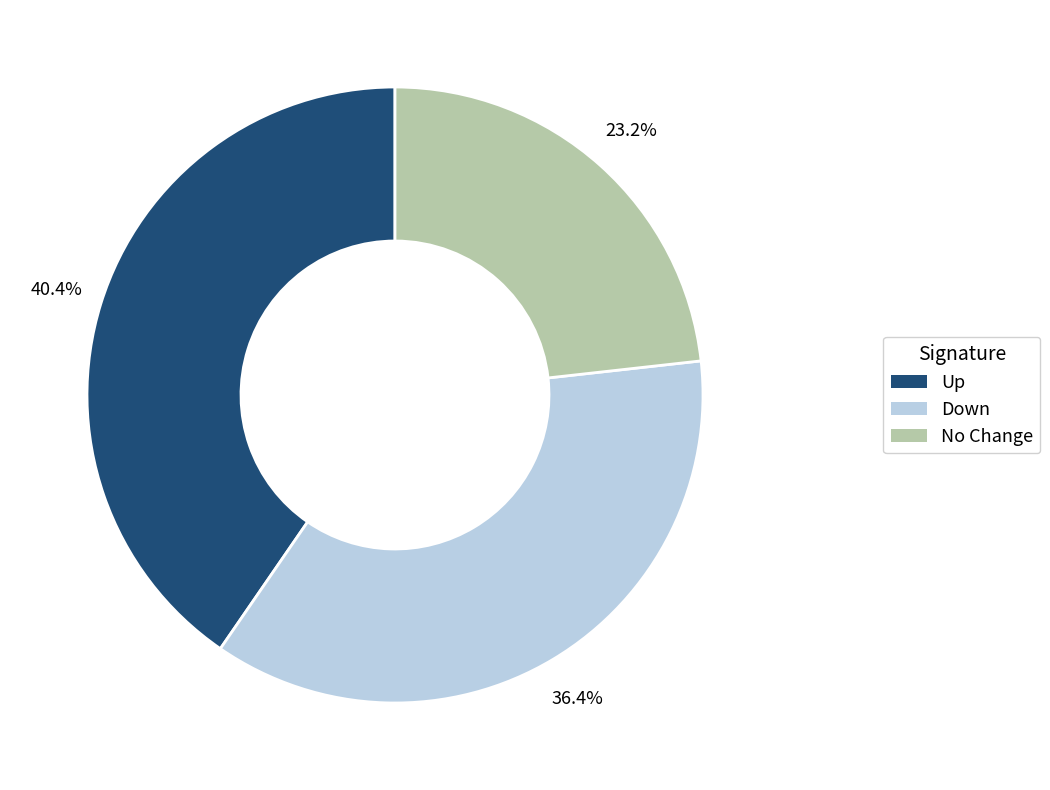

Is there any slice that represents more than half of the pie?

No